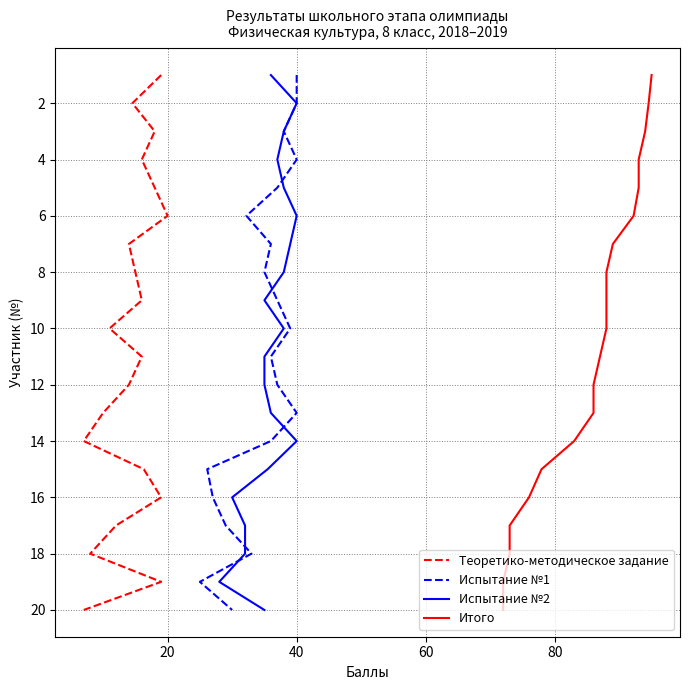

True or false: Теоретико-методическое задание and Итого intersect in this chart.

False